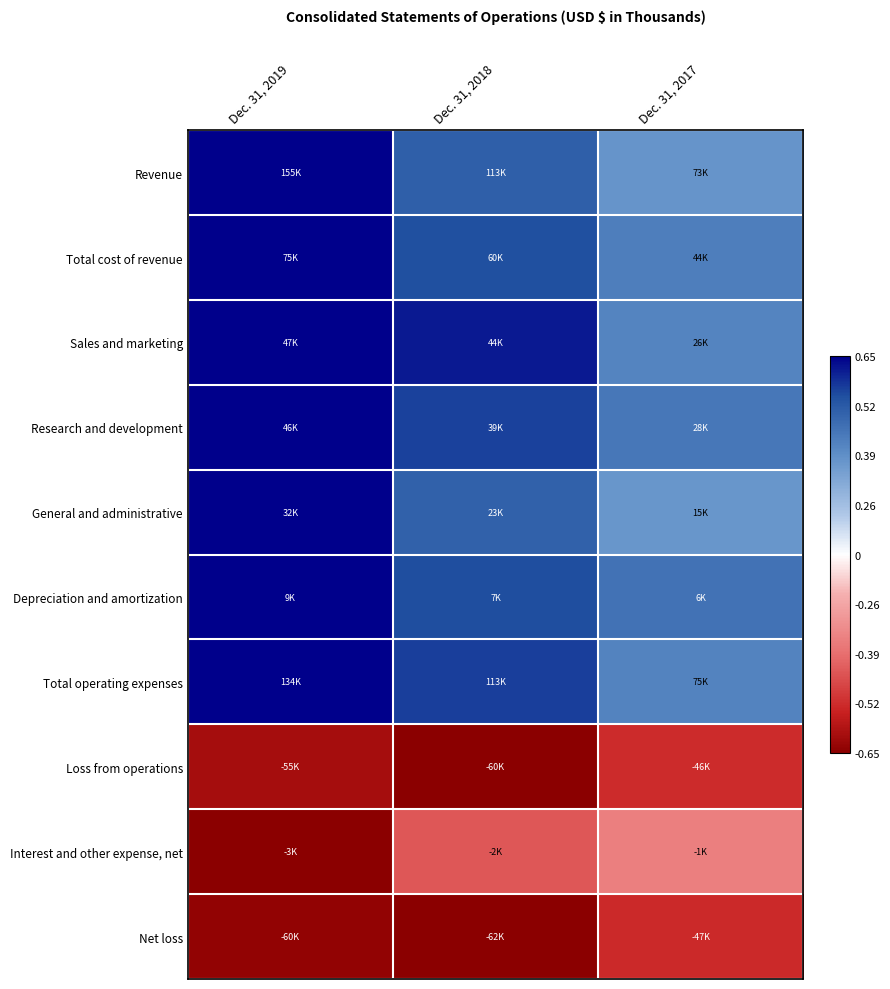

How many distinct data groups are displayed?

10